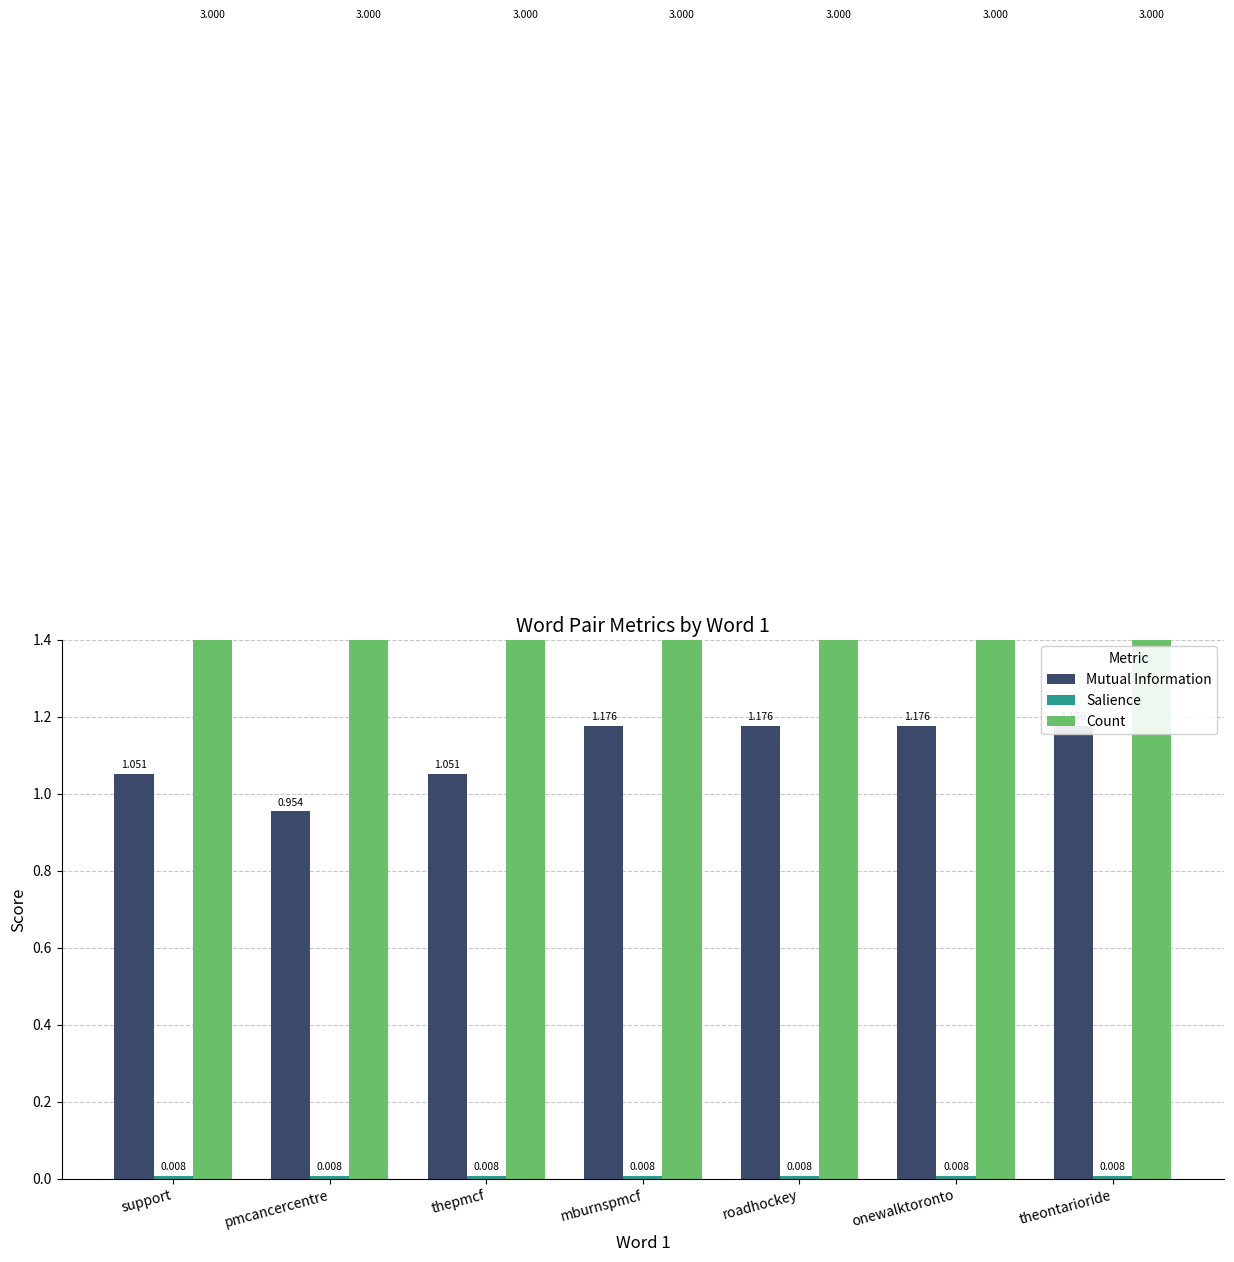

Does the chart contain any negative values?

No